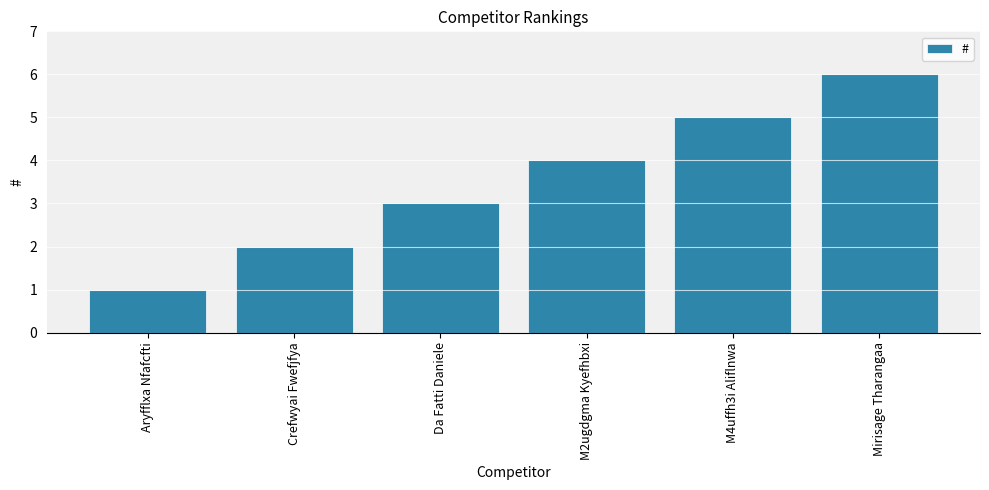

Count the number of categories in the chart.

6